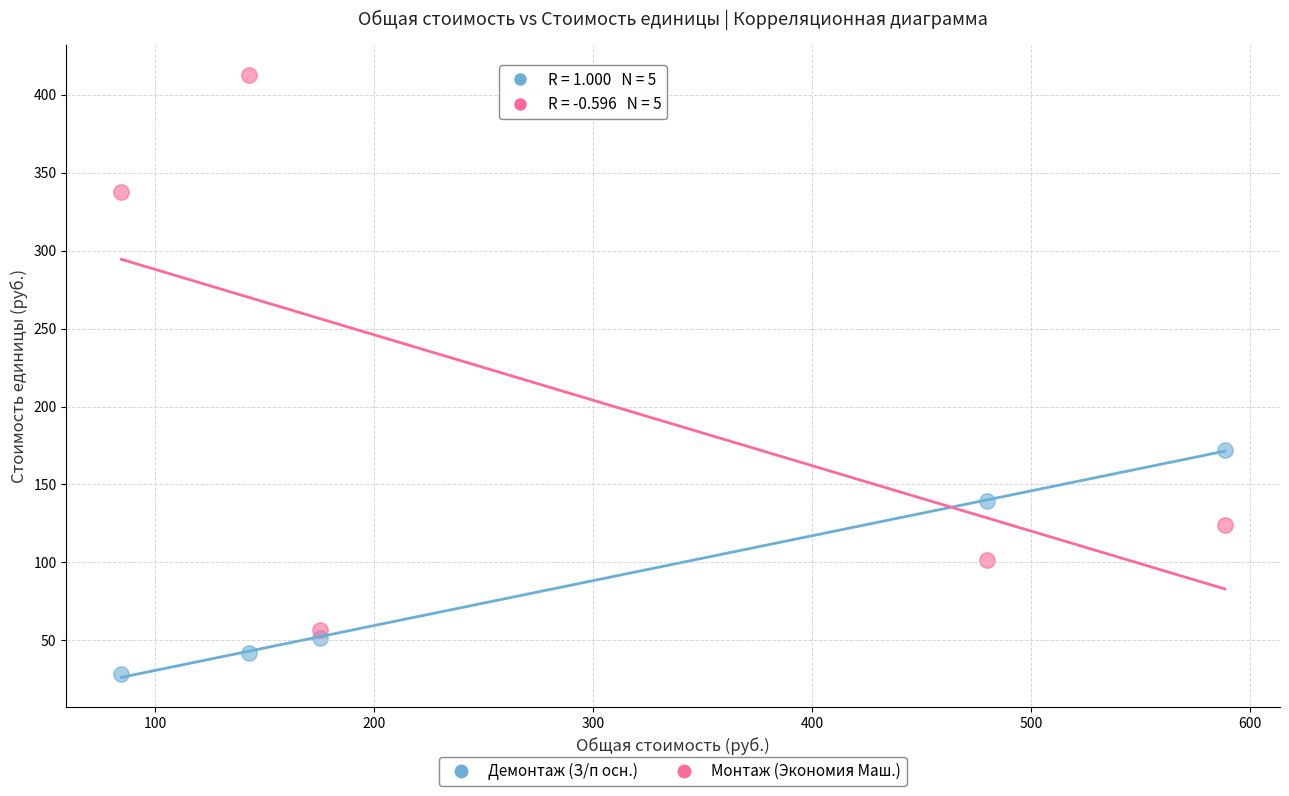

Which series has the largest Y range (max minus min)?

Монтаж (Экономия Маш.)